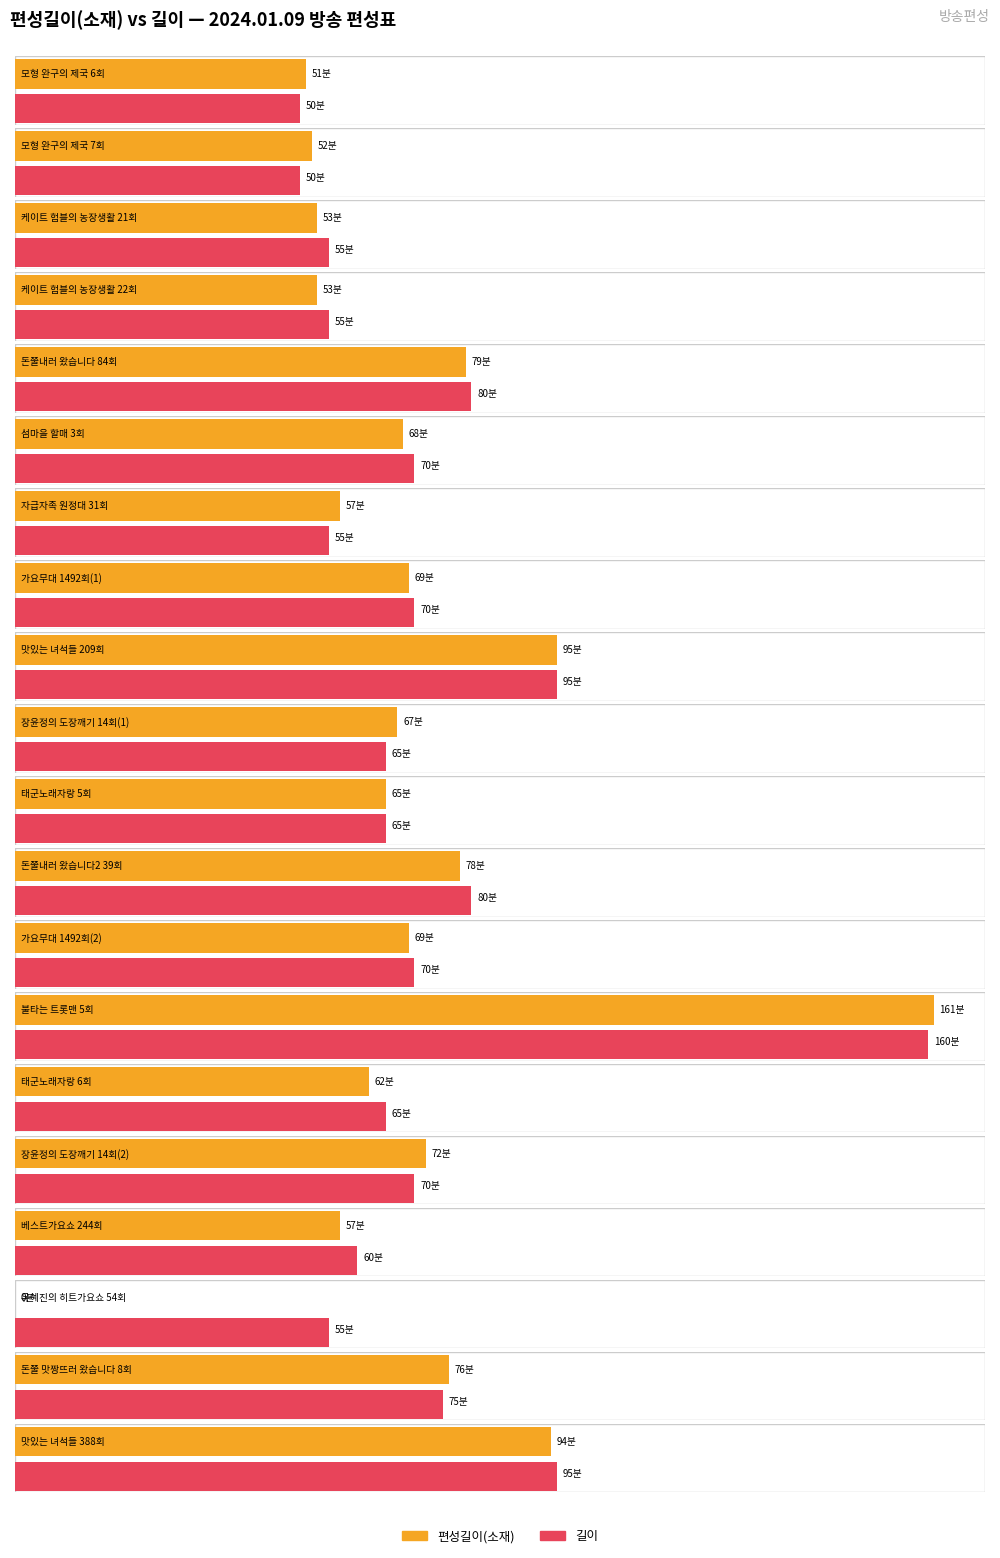

Rank the series at 베스트가요쇼 244회 from highest to lowest value.

길이, 편성길이(소재)